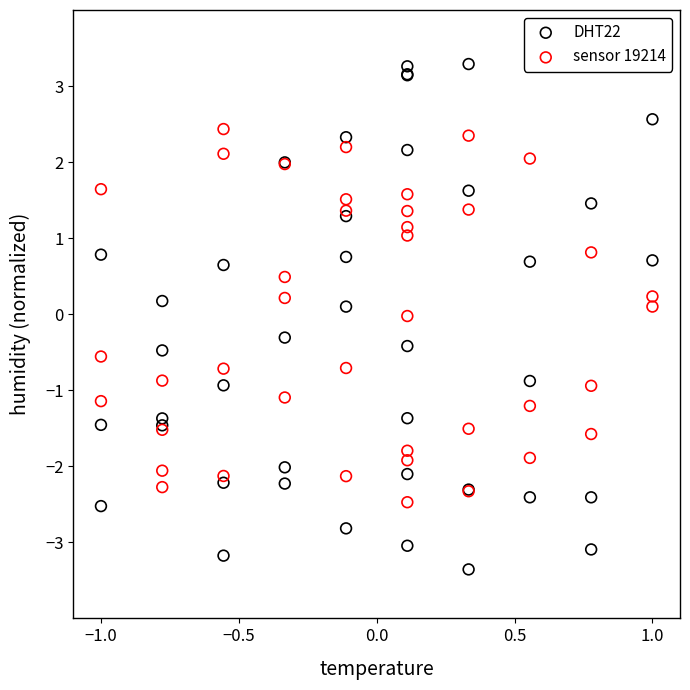

Which series reaches the minimum Y coordinate?

DHT22